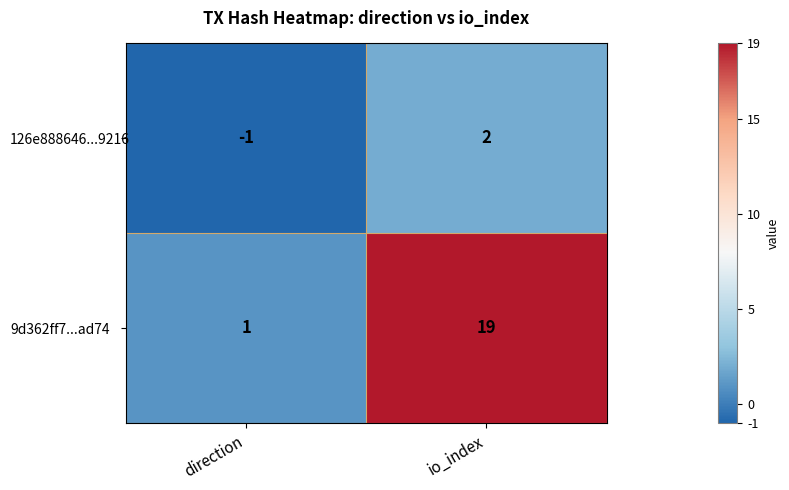

What is the spread (max minus min) of values at io_index?

17